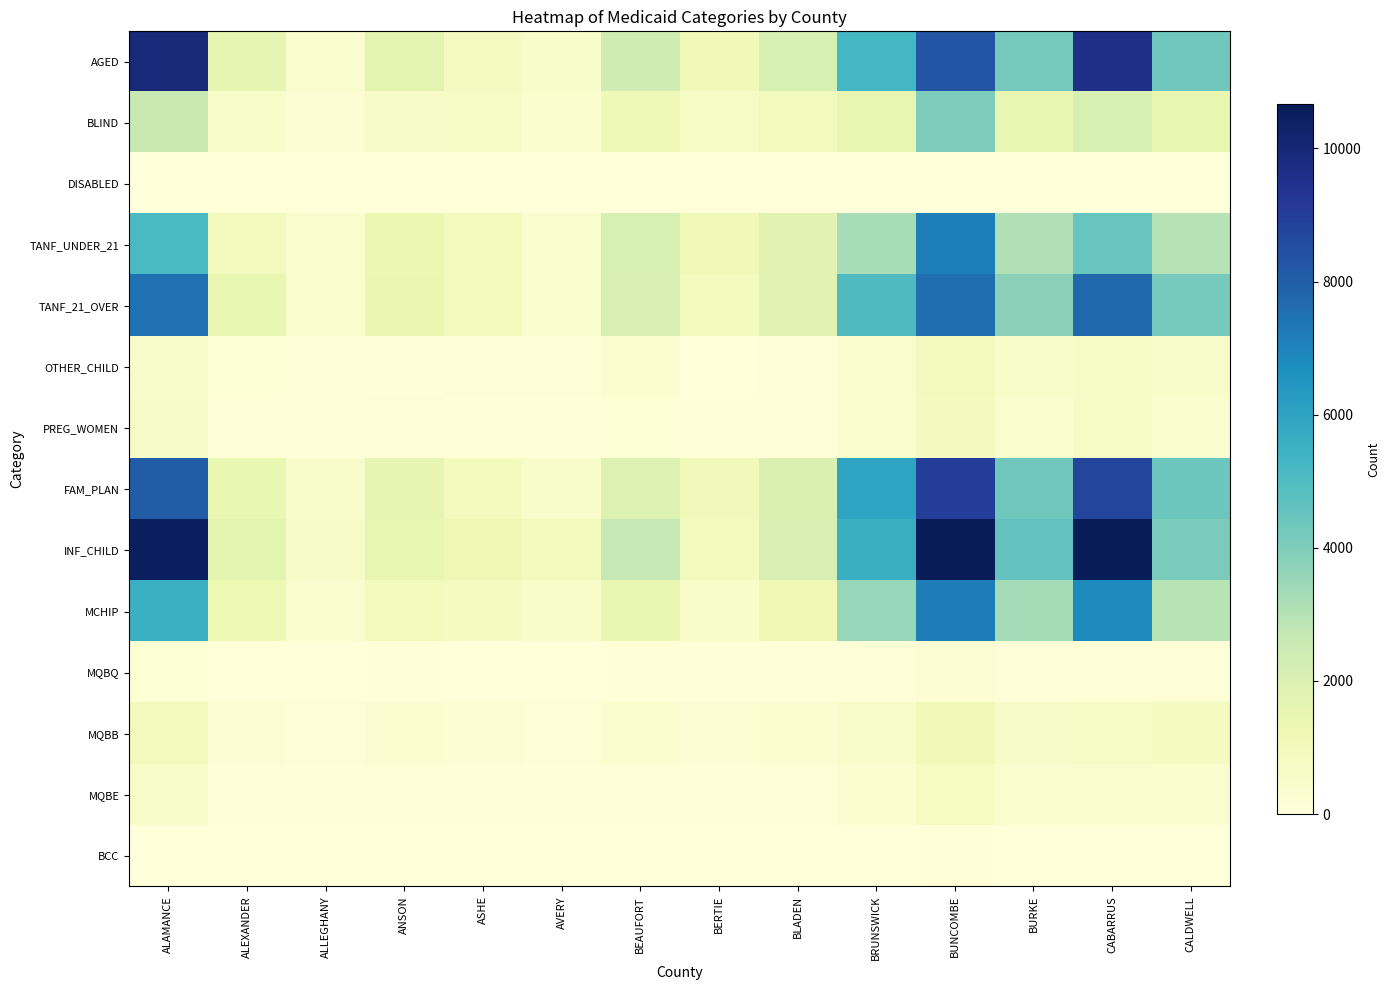

Between ALAMANCE and CALDWELL, which series saw the biggest shift?

INF_CHILD